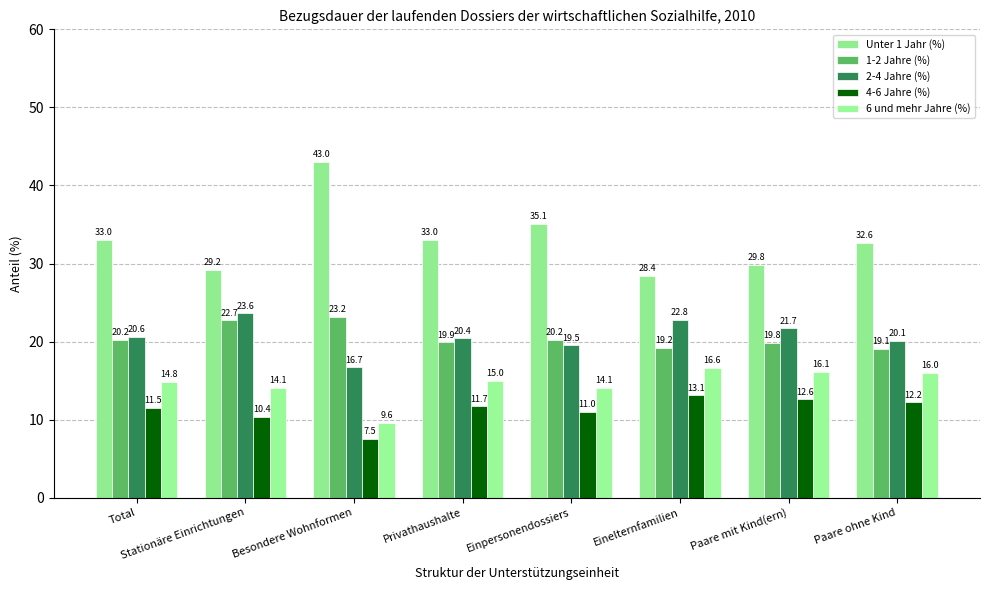

What is the minimum value shown in the chart?

7.5